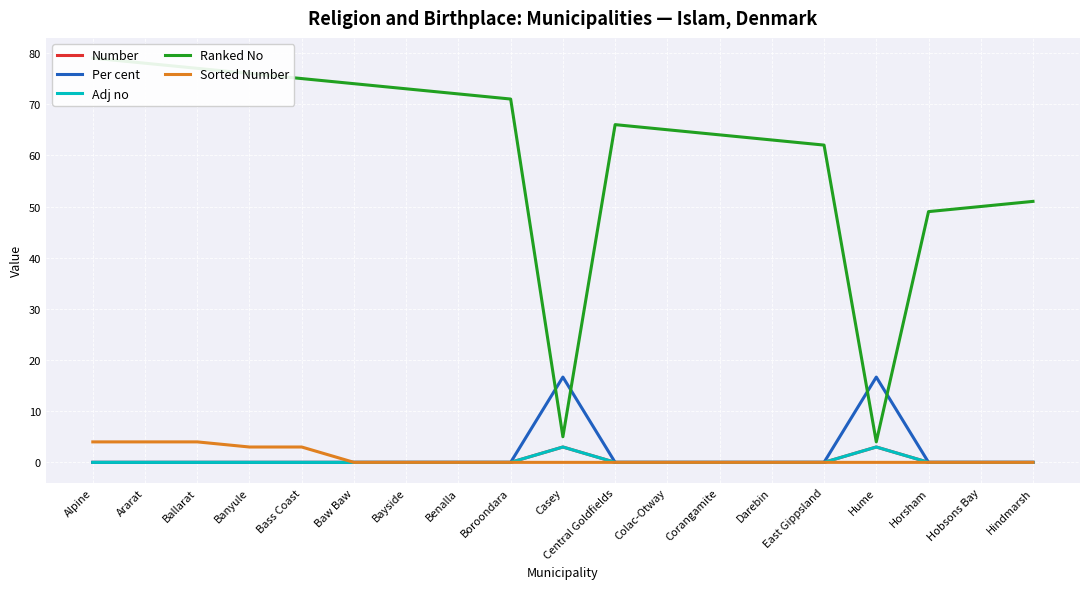

How many categories are shown in the chart?

19